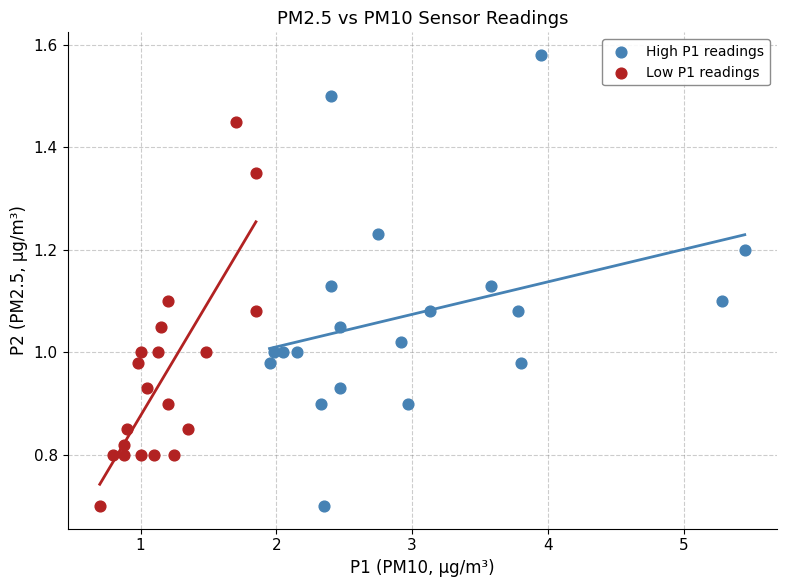

Which series has the widest spread of Y values?

High P1 readings